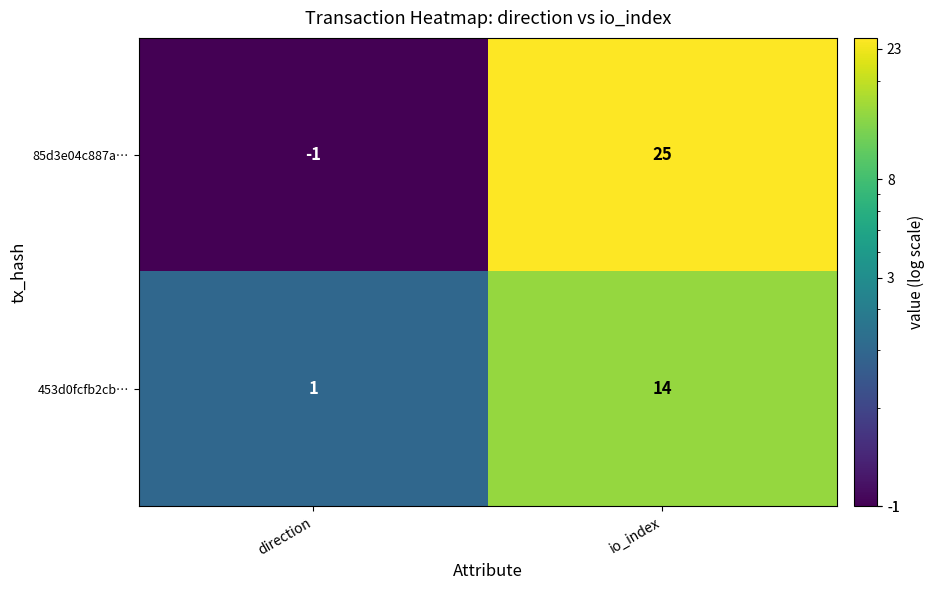

What is the difference between the maximum and minimum values in the 85d3e04c887a… series?

26